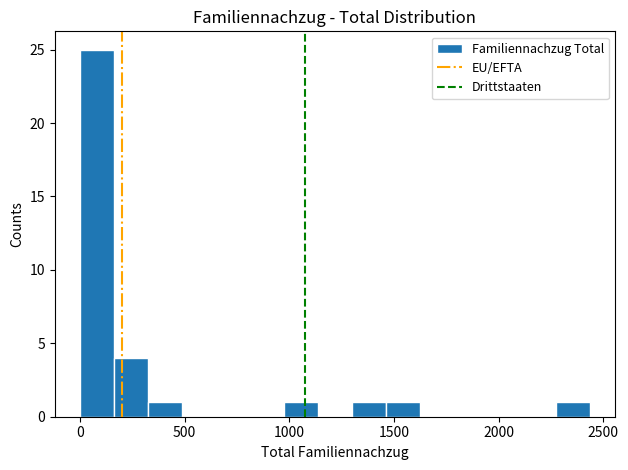

Read against the x-axis, roughly where is the centre of the tallest bar?

100